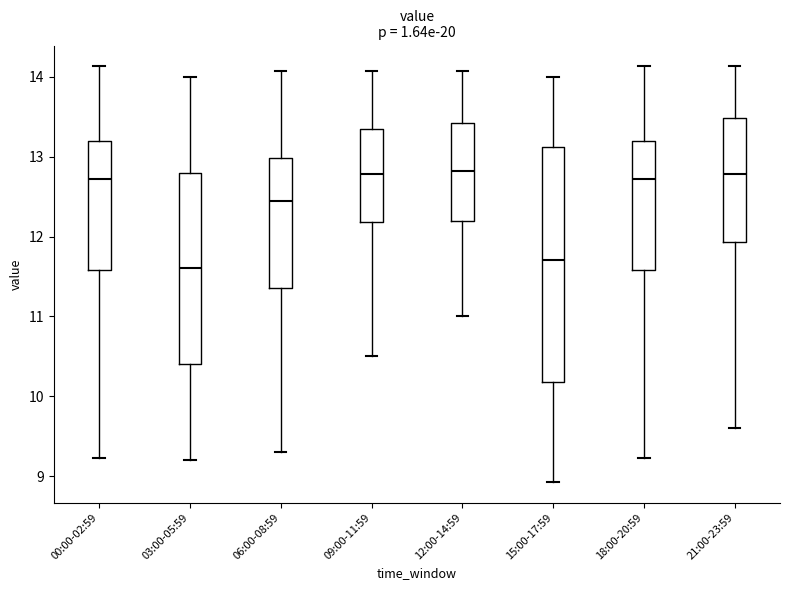

Where is the lower edge of the box for 15:00-17:59 on the y-axis? The values are not printed on the chart, so give them approximately, as read against the axis.

10.2